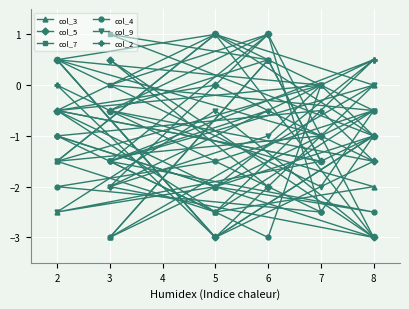

At 5, list the series in order from largest to smallest.

col_3, col_5, col_9, col_4, col_2, col_7